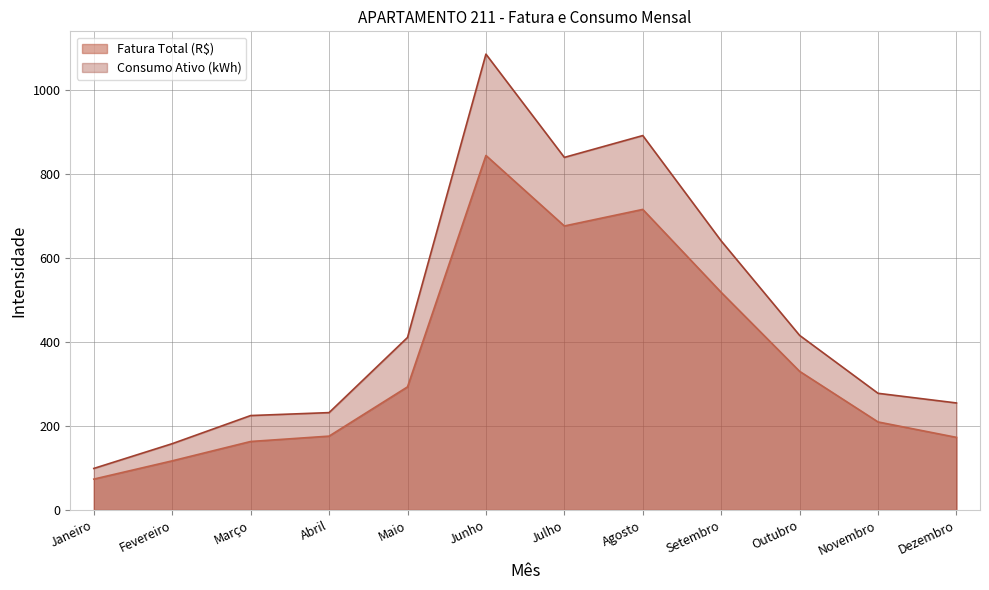

What position from the right is Maio?

8